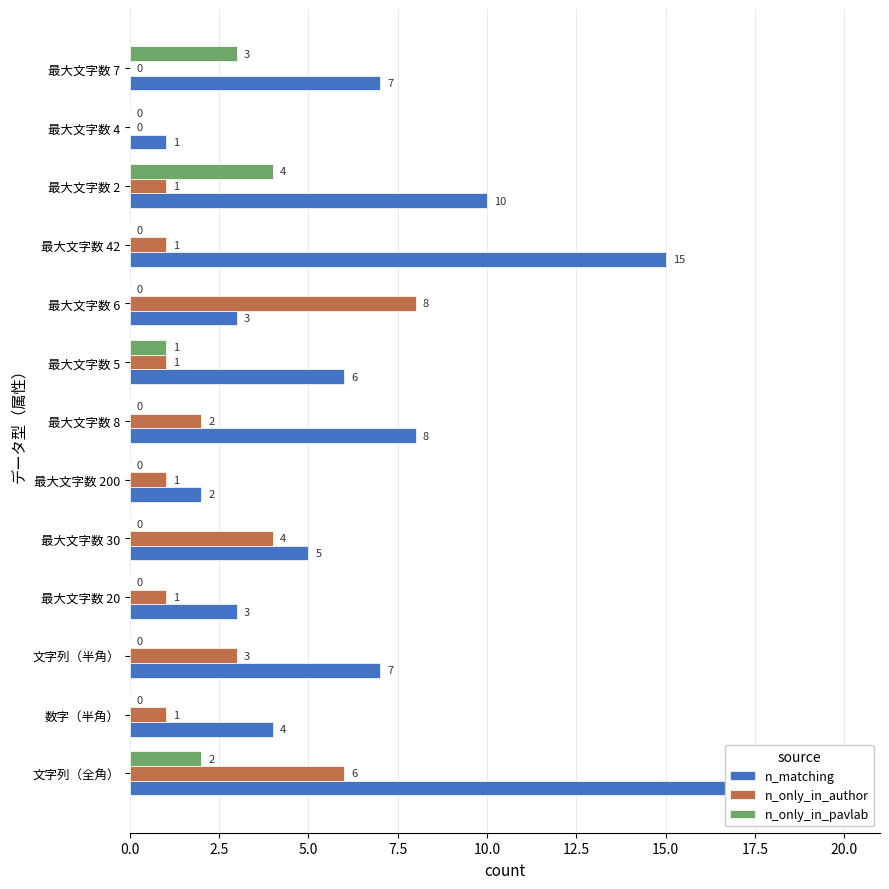

Which series has the widest spread of values?

n_matching